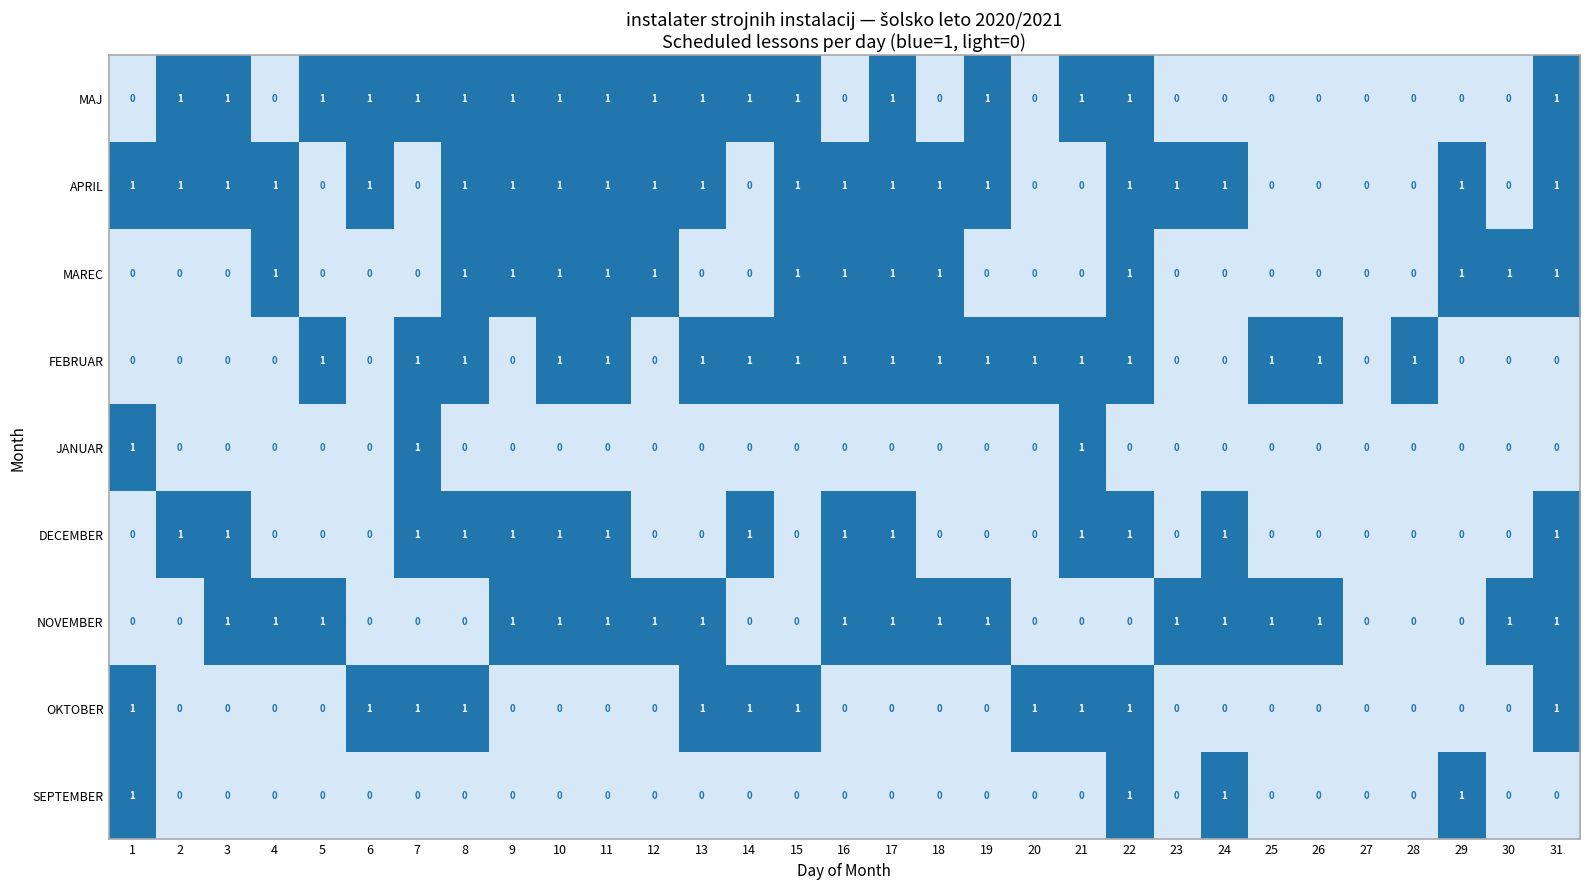

Which series has the largest total across all categories?

APRIL